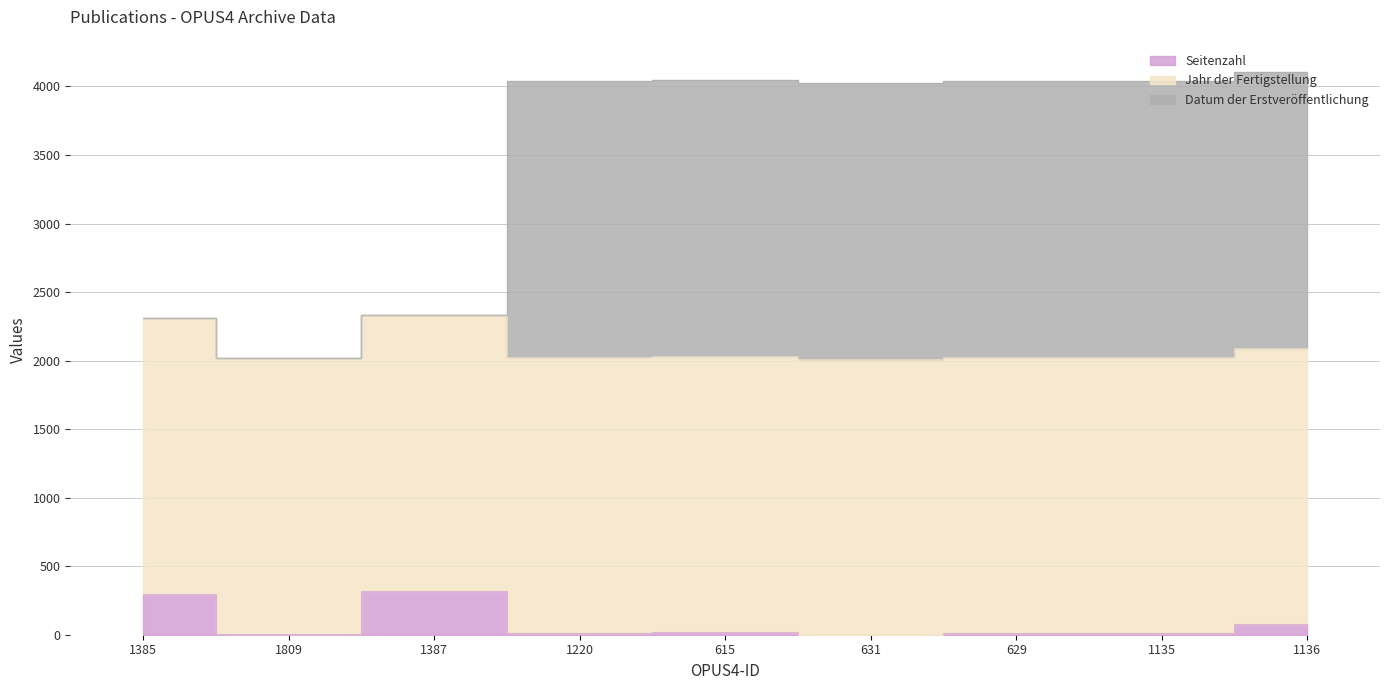

Which label corresponds to the largest value in the chart?

1136